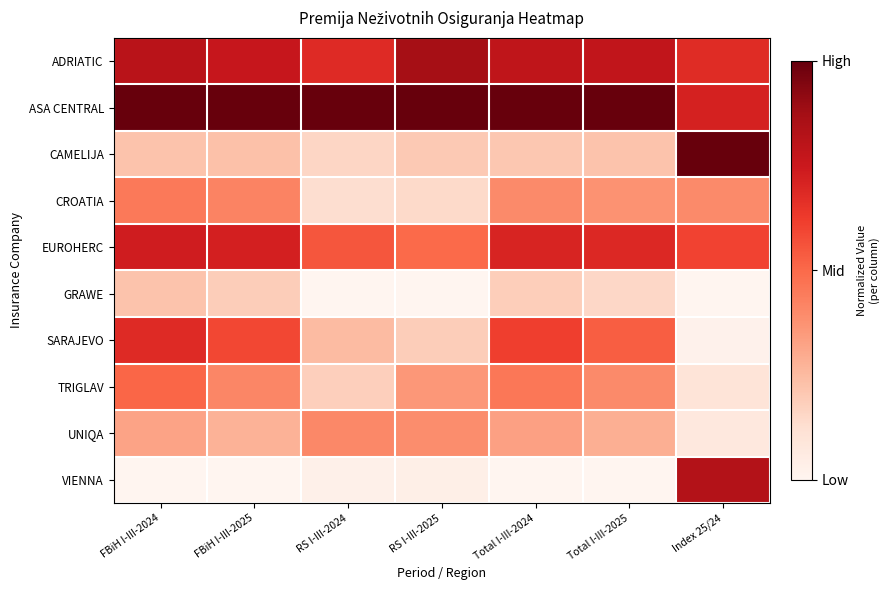

Reading left to right, extract all data points from this chart.

ADRIATIC: FBiH I-III-2024=0.8	FBiH I-III-2025=0.8	RS I-III-2024=0.7	RS I-III-2025=0.9	Total I-III-2024=0.8	Total I-III-2025=0.8	Index 25/24=0.7
ASA CENTRAL: FBiH I-III-2024=1.0	FBiH I-III-2025=1.0	RS I-III-2024=1.0	RS I-III-2025=1.0	Total I-III-2024=1.0	Total I-III-2025=1.0	Index 25/24=0.7
CAMELIJA: FBiH I-III-2024=0.2	FBiH I-III-2025=0.2	RS I-III-2024=0.2	RS I-III-2025=0.2	Total I-III-2024=0.2	Total I-III-2025=0.2	Index 25/24=1.0
CROATIA: FBiH I-III-2024=0.5	FBiH I-III-2025=0.4	RS I-III-2024=0.1	RS I-III-2025=0.1	Total I-III-2024=0.4	Total I-III-2025=0.4	Index 25/24=0.4
EUROHERC: FBiH I-III-2024=0.7	FBiH I-III-2025=0.7	RS I-III-2024=0.6	RS I-III-2025=0.5	Total I-III-2024=0.7	Total I-III-2025=0.7	Index 25/24=0.6
GRAWE: FBiH I-III-2024=0.2	FBiH I-III-2025=0.2	RS I-III-2024=0.0	RS I-III-2025=0.0	Total I-III-2024=0.2	Total I-III-2025=0.2	Index 25/24=0.0
SARAJEVO: FBiH I-III-2024=0.7	FBiH I-III-2025=0.6	RS I-III-2024=0.2	RS I-III-2025=0.2	Total I-III-2024=0.6	Total I-III-2025=0.5	Index 25/24=0.0
TRIGLAV: FBiH I-III-2024=0.5	FBiH I-III-2025=0.4	RS I-III-2024=0.2	RS I-III-2025=0.4	Total I-III-2024=0.5	Total I-III-2025=0.4	Index 25/24=0.1
UNIQA: FBiH I-III-2024=0.3	FBiH I-III-2025=0.3	RS I-III-2024=0.4	RS I-III-2025=0.4	Total I-III-2024=0.3	Total I-III-2025=0.3	Index 25/24=0.1
VIENNA: FBiH I-III-2024=0.0	FBiH I-III-2025=0.0	RS I-III-2024=0.0	RS I-III-2025=0.0	Total I-III-2024=0.0	Total I-III-2025=0.0	Index 25/24=0.8